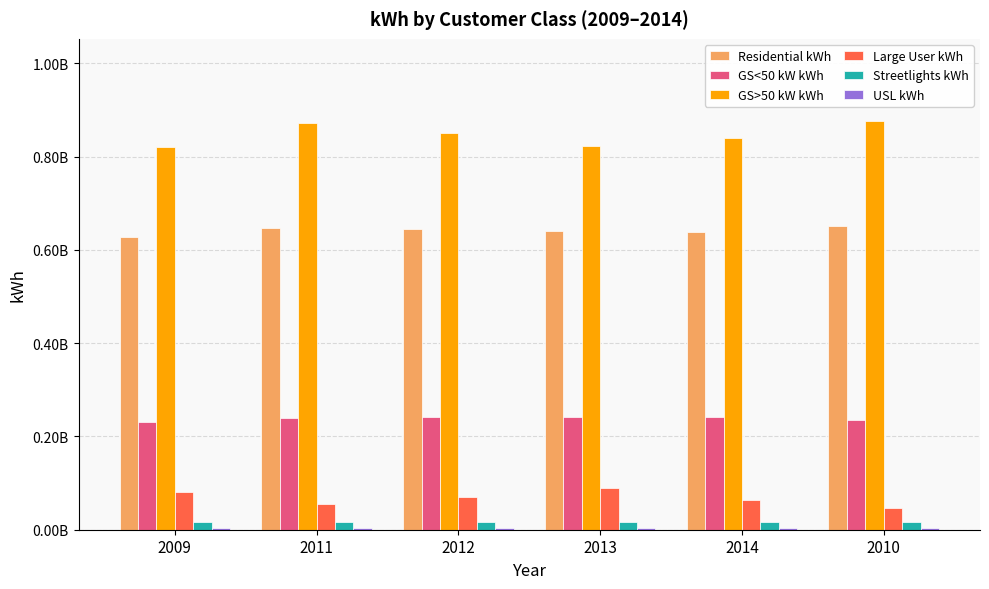

Does the chart contain stacked bars?

No